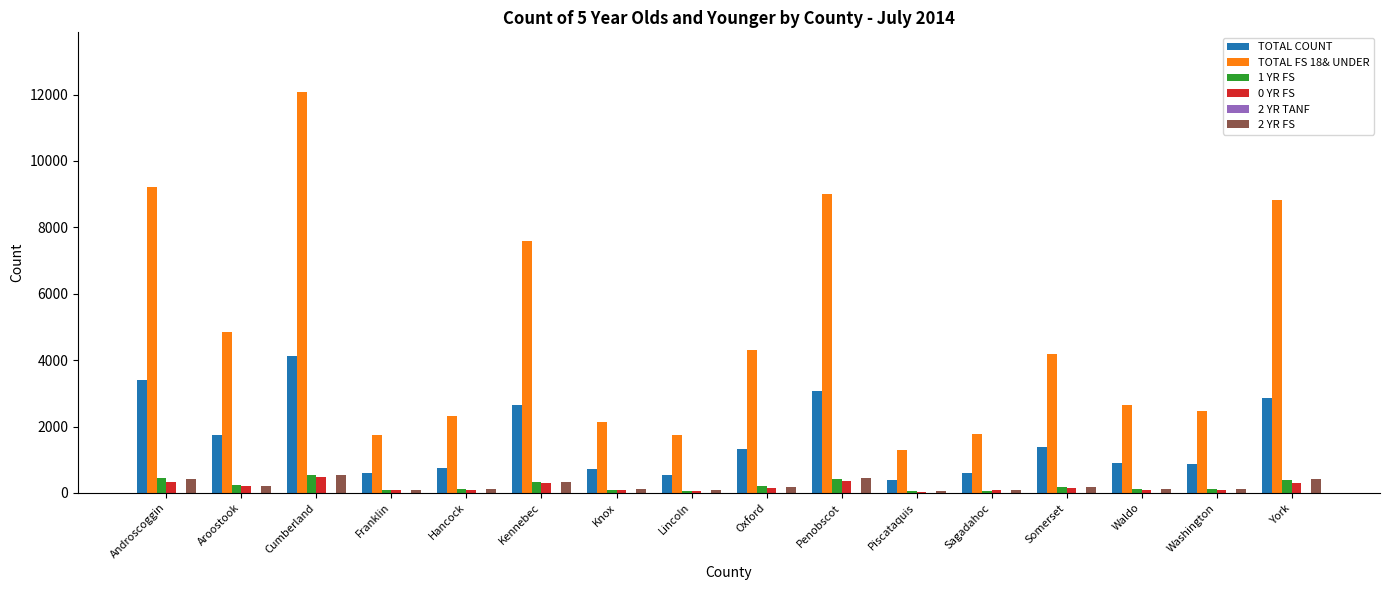

Which series has the largest total across all categories?

TOTAL FS 18& UNDER